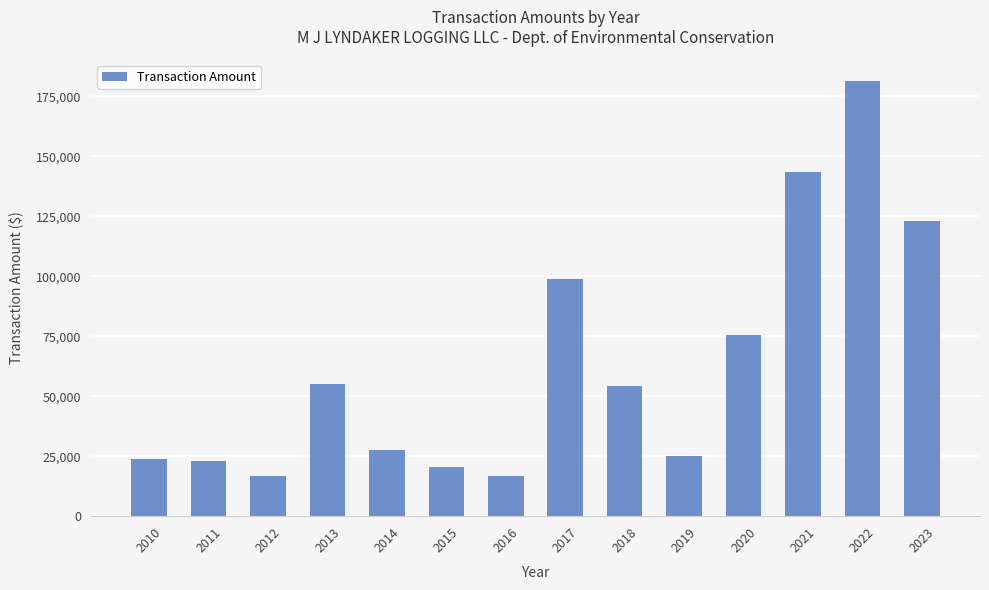

Is it true that the value at 2017 is 98810?

True